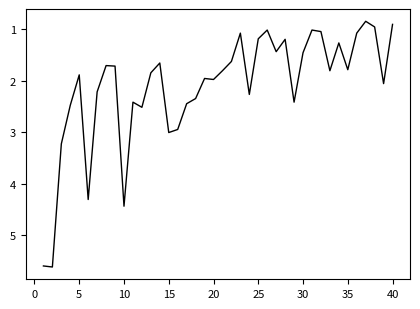

What is the difference between the maximum and minimum values?

4.8